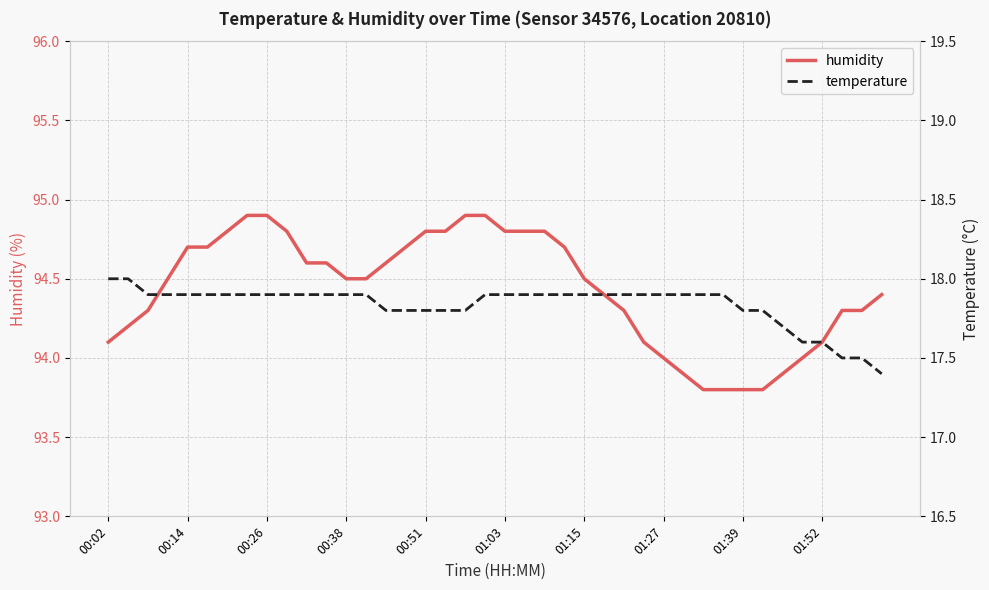

What is the smallest value displayed?

17.4